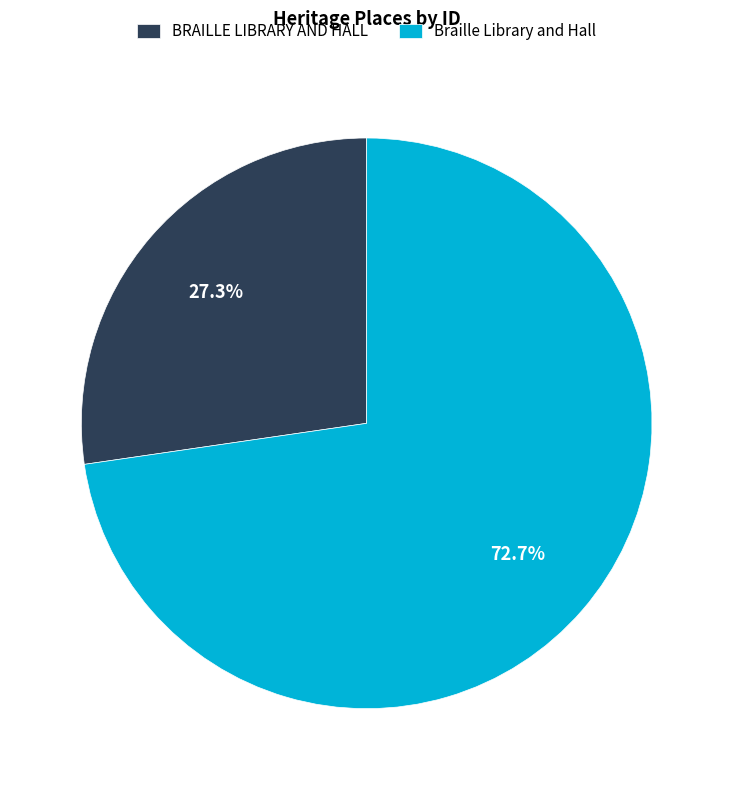

To the nearest percent, what is the combined percentage of BRAILLE LIBRARY AND HALL and Braille Library and Hall?

100%